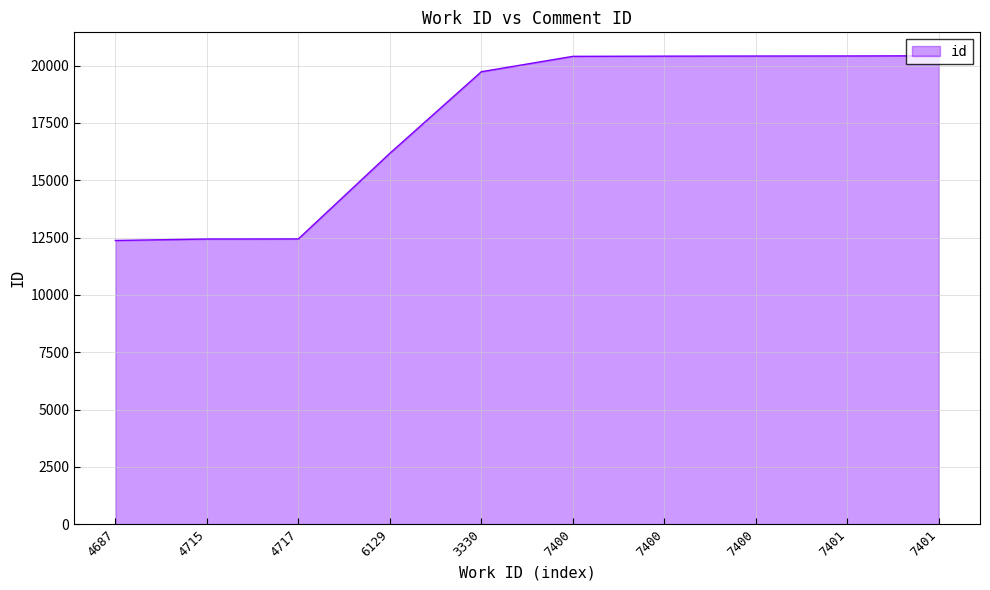

Does the chart have visible grid lines?

Yes